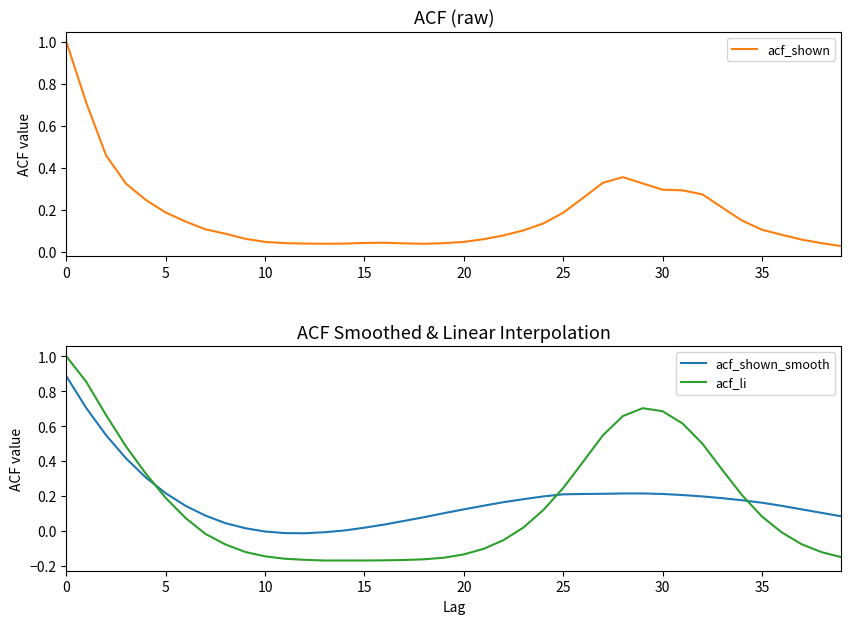

What are all the series names shown in the legend?

acf_shown, acf_shown_smooth, acf_li